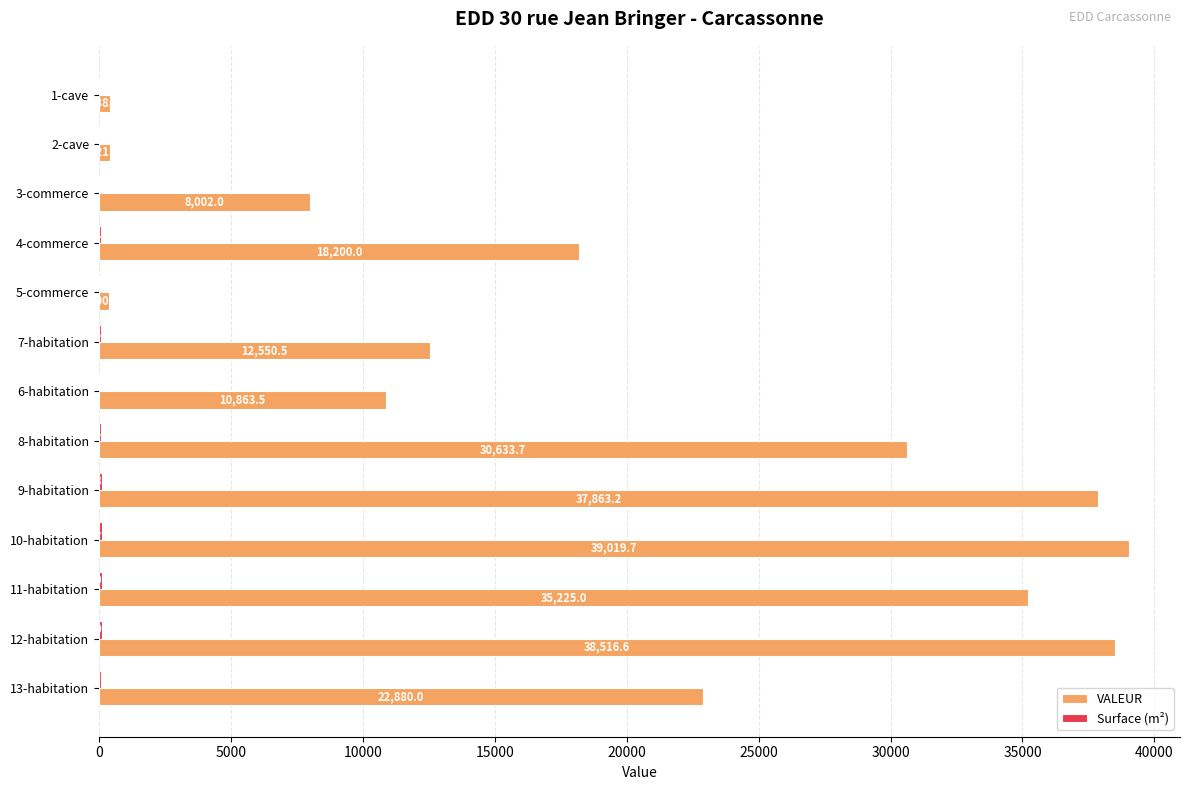

At which category is the sum across all series the highest?

10-habitation